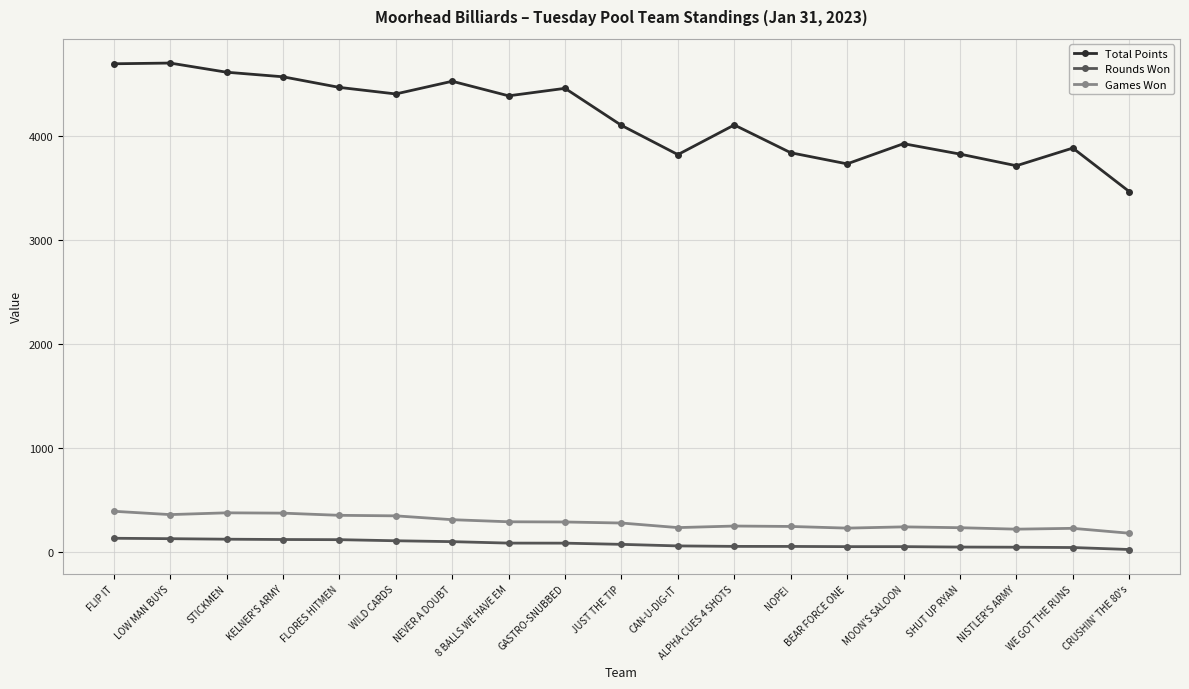

Rank the series by their maximum value, from lowest to highest.

Rounds Won, Games Won, Total Points